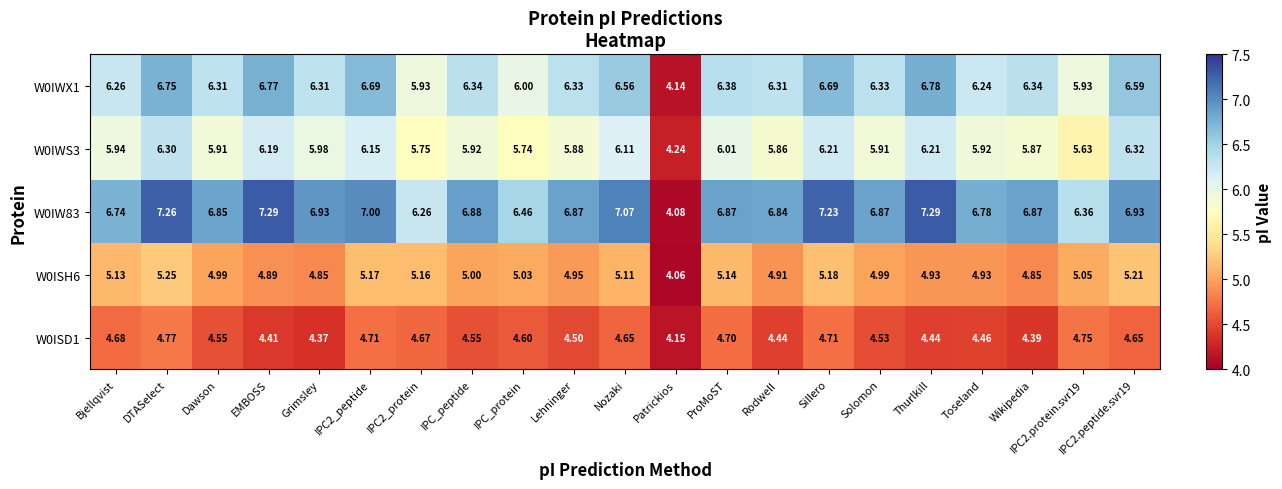

Where is W0IW83 nearest to the value 5?

Patrickios